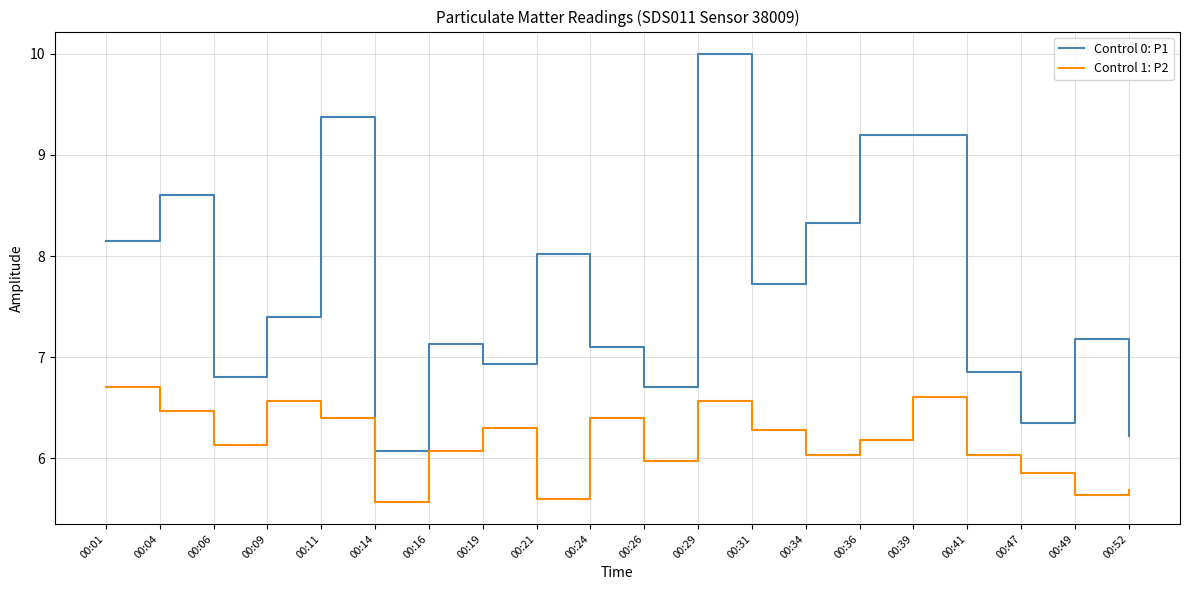

Between 00:09 and 00:14, which series saw the biggest shift?

Control 0: P1